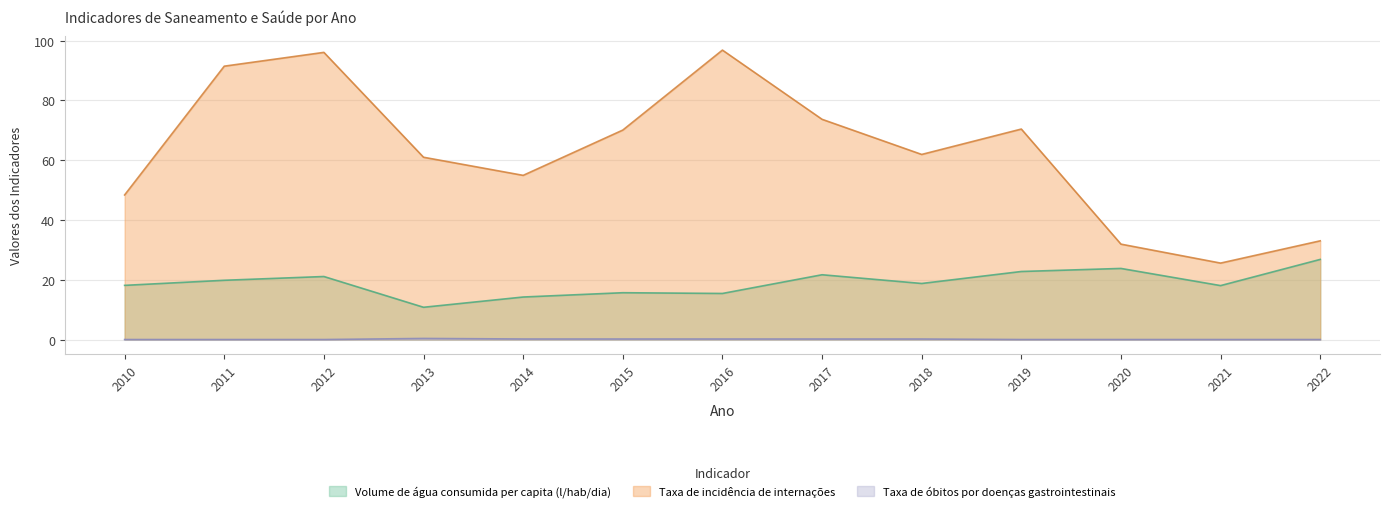

What value does the Volume de água consumida per capita (l/hab/dia) series have at 2015?

15.7